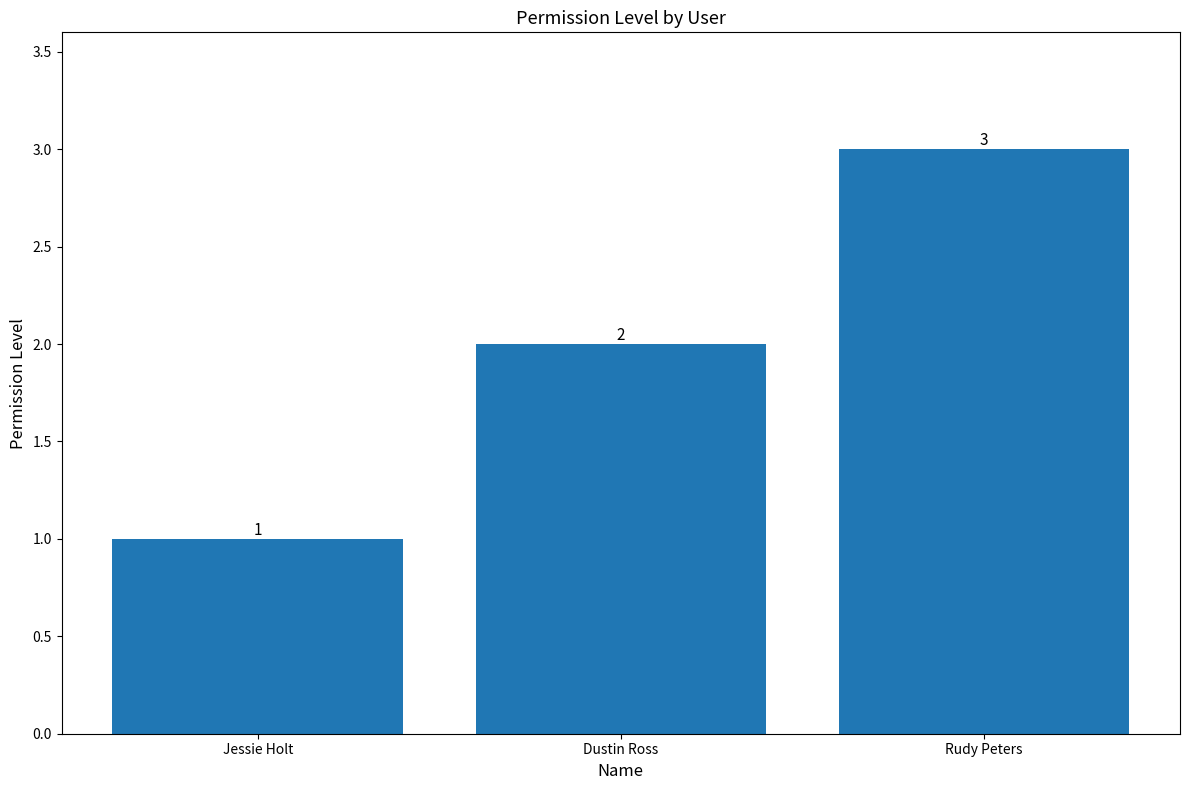

Rank the categories by value from highest to lowest.

Rudy Peters, Dustin Ross, Jessie Holt